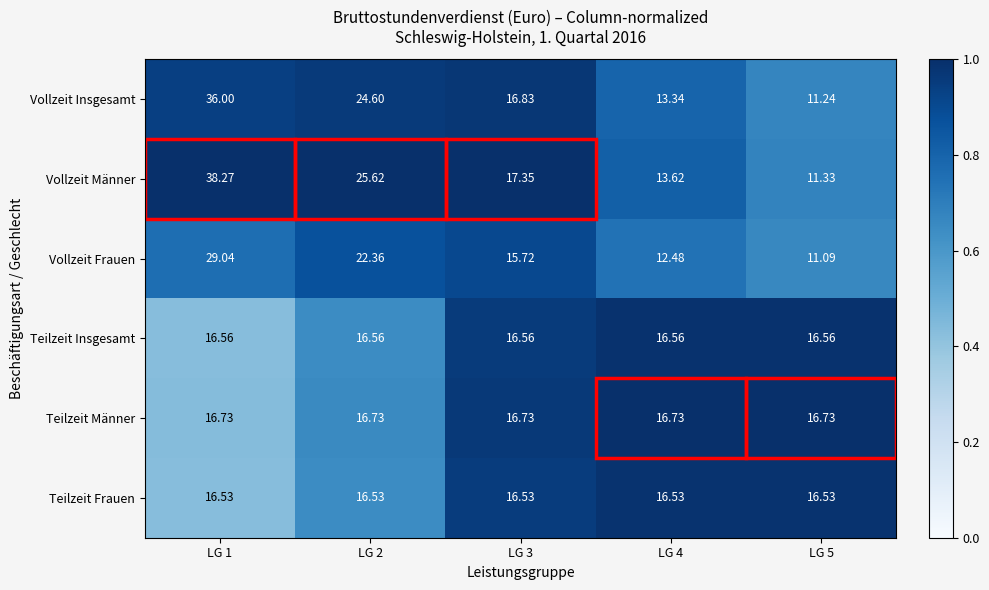

Between LG 1 and LG 2, which series saw the biggest shift?

Vollzeit Männer